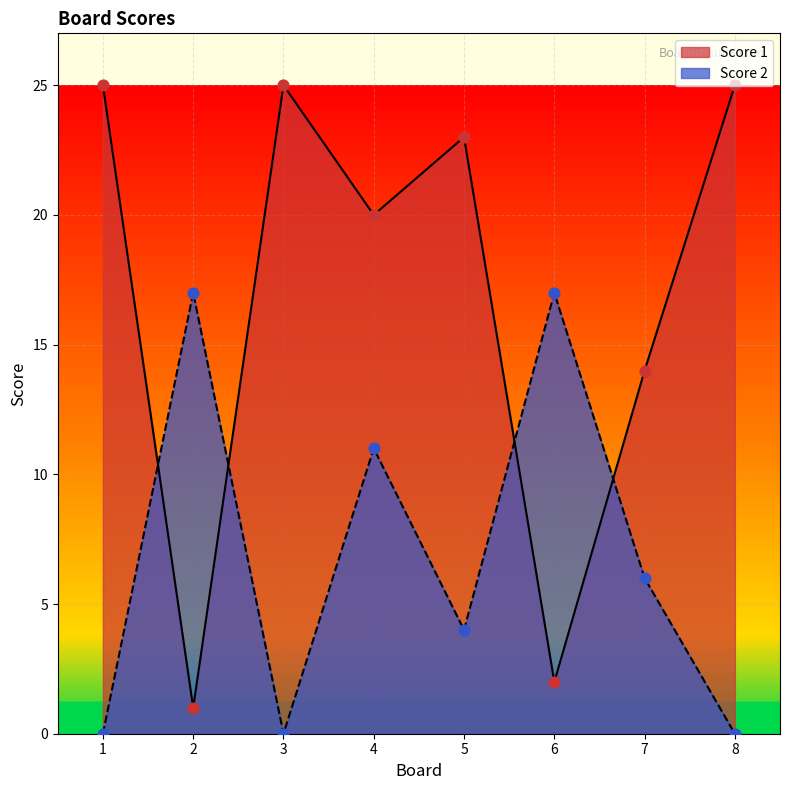

Is the value of Score 2 at 7 greater than the value of Score 1 at 7?

No